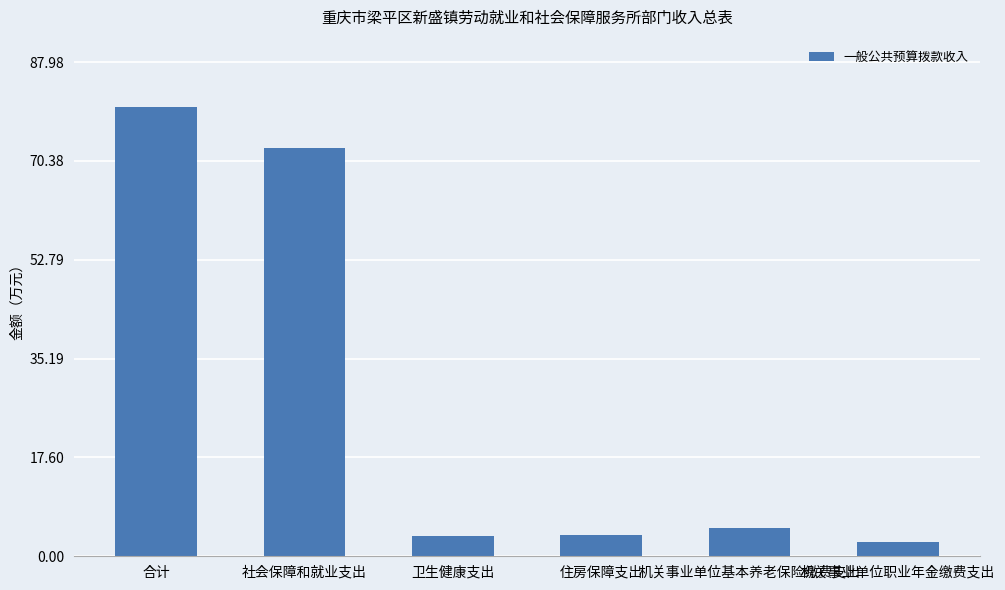

What is the change in value from 社会保障和就业支出 to 住房保障支出?

-68.9